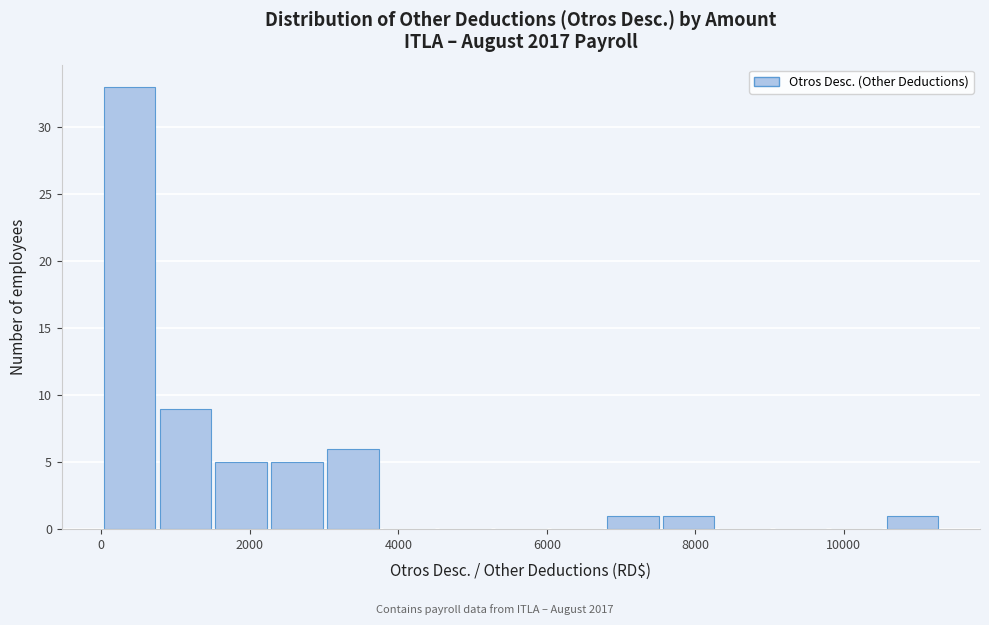

Around what value on the x-axis is the tallest bar? Give the approximate position of its centre, as read against the axis.

400